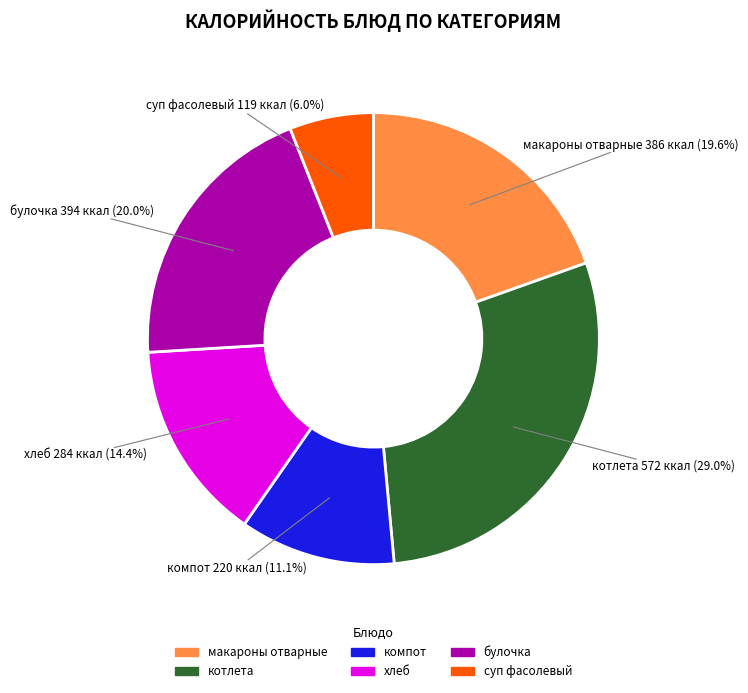

Is there a majority slice in this chart?

No